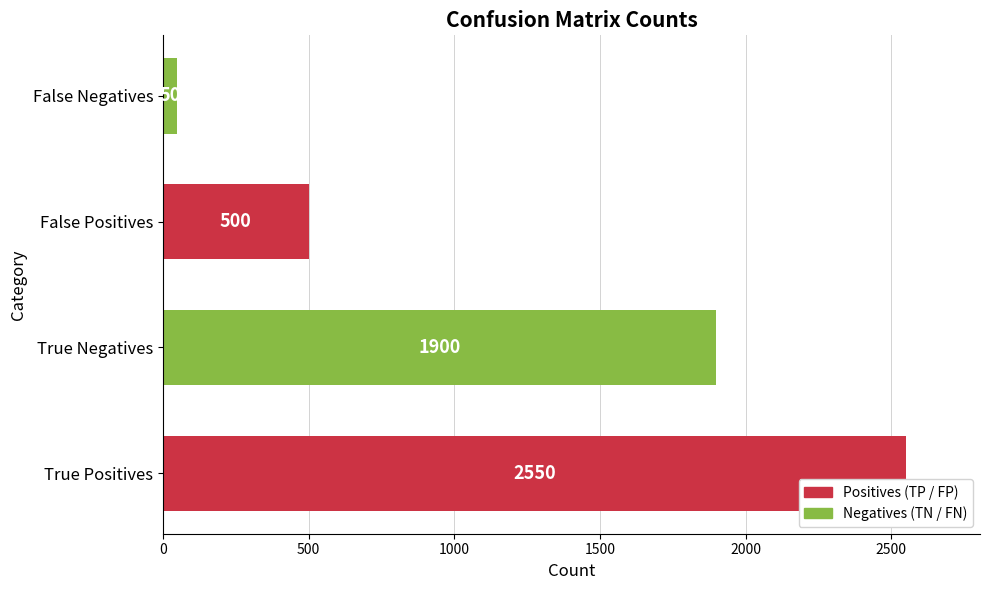

What is the change in value from True Positives to False Negatives?

-2500